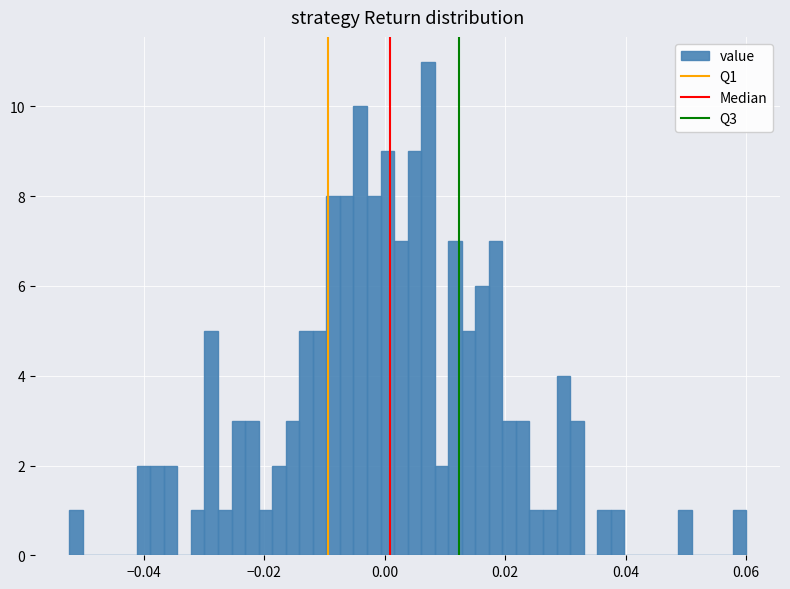

Around what value on the x-axis is the tallest bar? Give the approximate position of its centre, as read against the axis.

0.008